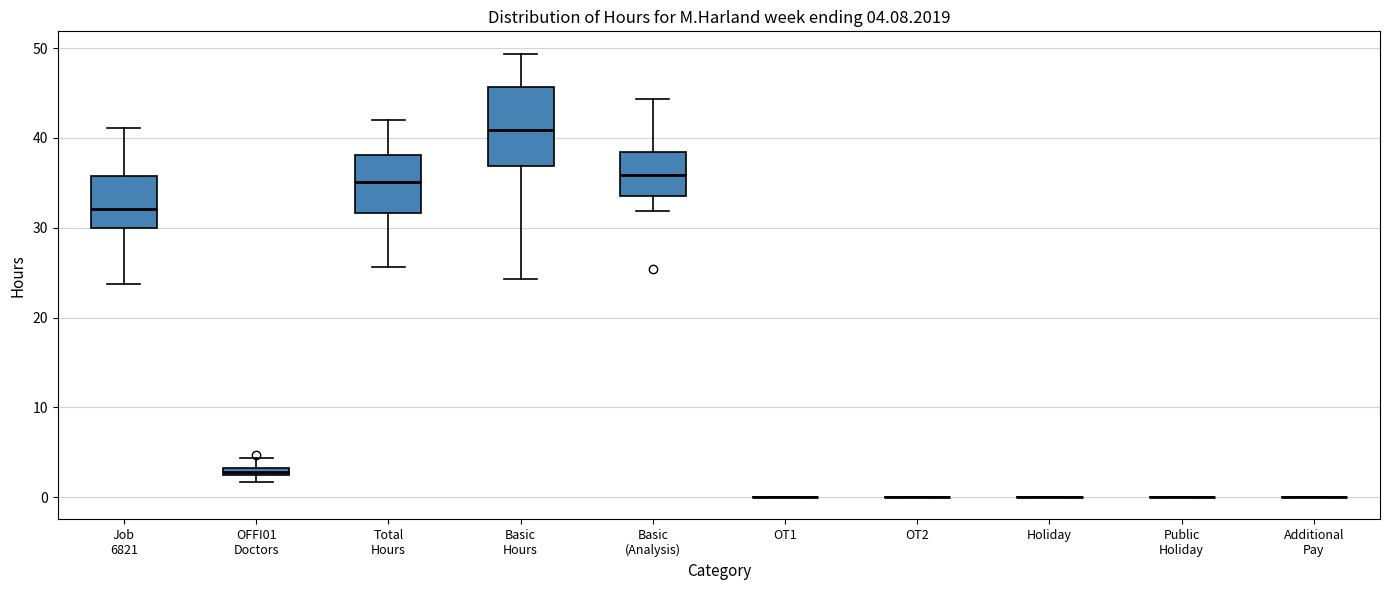

Which box is the tallest, from its lower edge to its upper edge?

Basic Hours